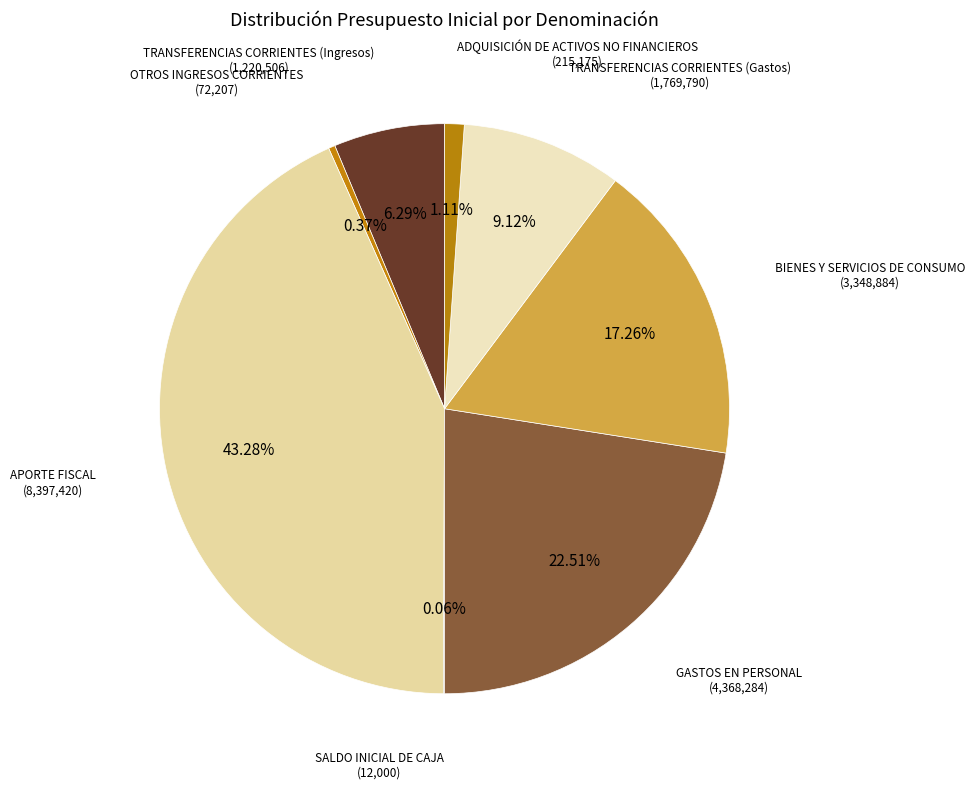

Which category has the biggest portion of the pie?

APORTE FISCAL